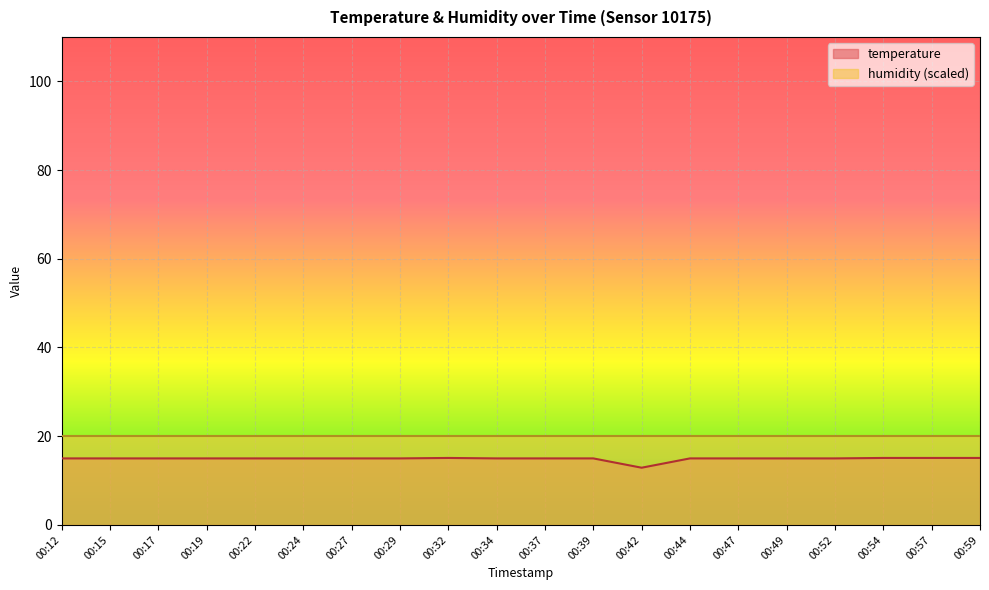

Rank the categories by value from highest to lowest.

00:32, 00:54, 00:57, 00:59, 00:12, 00:15, 00:17, 00:19, 00:22, 00:24, 00:27, 00:29, 00:34, 00:37, 00:39, 00:44, 00:47, 00:49, 00:52, 00:42